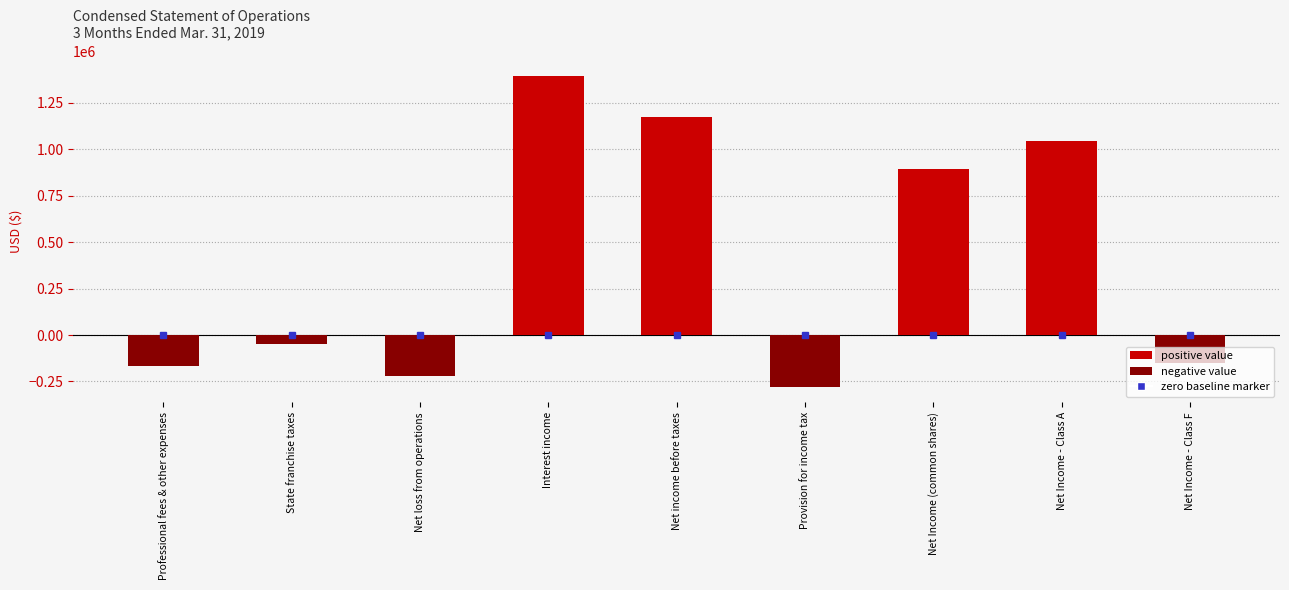

List the labels in order of value, largest first.

Interest income, Net income before taxes, Net Income - Class A, Net Income (common shares), State franchise taxes, Net Income - Class F, Professional fees & other expenses, Net loss from operations, Provision for income tax